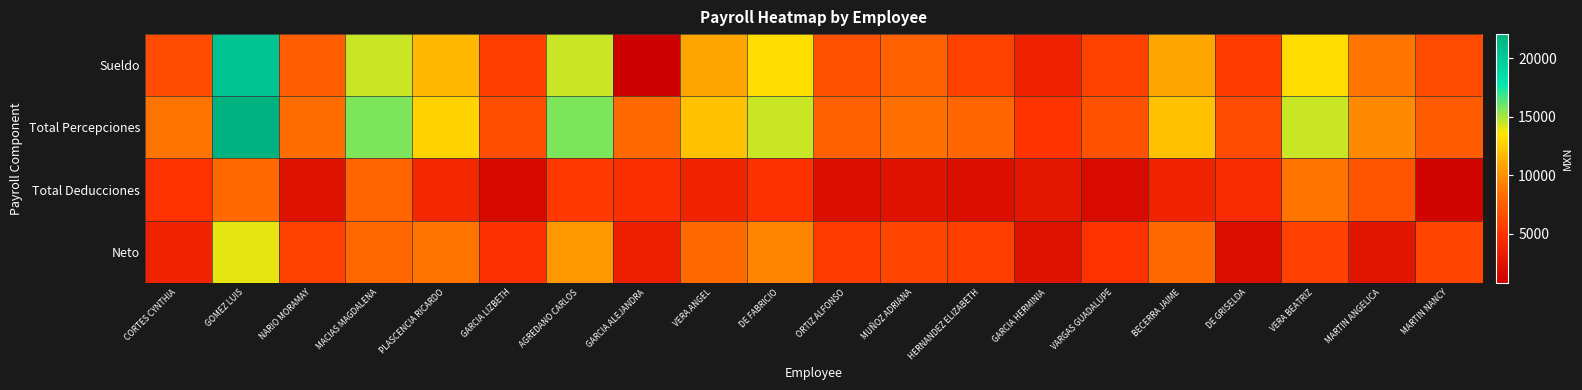

Reading left to right, transcribe all the data shown in this chart.

Sueldo: CORTES CYNTHIA=6487.5	GOMEZ LUIS=20491.0	NARIO MORAMAY=7371.0	MACIAS MAGDALENA=14457.5	PLASCENCIA RICARDO=11636.9	GARCIA LIZBETH=5710.5	AGREDANO CARLOS=14457.6	GARCIA ALEJANDRA=796.8	VERA ANGEL=10915.6	DE FABRICIO=13225.0	ORTIZ ALFONSO=6771.0	MUÑOZ ADRIANA=7534.8	HERNANDEZ ELIZABETH=5867.7	GARCIA HERMINIA=3624.4	VARGAS GUADALUPE=5938.4	BECERRA JAIME=10916.4	DE GRISELDA=5545.5	VERA BEATRIZ=13238.9	MARTIN ANGELICA=8736.0	MARTIN NANCY=6412.9
Total Percepciones: CORTES CYNTHIA=8664.4	GOMEZ LUIS=22070.6	NARIO MORAMAY=8294.5	MACIAS MAGDALENA=15735.3	PLASCENCIA RICARDO=12773.7	GARCIA LIZBETH=6551.0	AGREDANO CARLOS=15735.5	GARCIA ALEJANDRA=8124.4	VERA ANGEL=12016.4	DE FABRICIO=14441.3	ORTIZ ALFONSO=7664.6	MUÑOZ ADRIANA=8466.5	HERNANDEZ ELIZABETH=7889.6	GARCIA HERMINIA=5085.5	VARGAS GUADALUPE=6790.3	BECERRA JAIME=12017.2	DE GRISELDA=6377.8	VERA BEATRIZ=14455.8	MARTIN ANGELICA=9727.8	MARTIN NANCY=7288.6
Total Deducciones: CORTES CYNTHIA=4955.4	GOMEZ LUIS=8069.6	NARIO MORAMAY=2345.6	MACIAS MAGDALENA=7783.3	PLASCENCIA RICARDO=4164.7	GARCIA LIZBETH=1703.0	AGREDANO CARLOS=5423.5	GARCIA ALEJANDRA=4622.4	VERA ANGEL=3855.4	DE FABRICIO=4895.3	ORTIZ ALFONSO=2109.6	MUÑOZ ADRIANA=2410.5	HERNANDEZ ELIZABETH=2108.6	GARCIA HERMINIA=2788.5	VARGAS GUADALUPE=1789.3	BECERRA JAIME=3855.2	DE GRISELDA=4396.8	VERA BEATRIZ=8669.8	MARTIN ANGELICA=7020.8	MARTIN NANCY=1229.6
Neto: CORTES CYNTHIA=3709.0	GOMEZ LUIS=14001.0	NARIO MORAMAY=5949.0	MACIAS MAGDALENA=7952.0	PLASCENCIA RICARDO=8609.0	GARCIA LIZBETH=4848.0	AGREDANO CARLOS=10312.0	GARCIA ALEJANDRA=3502.0	VERA ANGEL=8161.0	DE FABRICIO=9546.0	ORTIZ ALFONSO=5555.0	MUÑOZ ADRIANA=6056.0	HERNANDEZ ELIZABETH=5781.0	GARCIA HERMINIA=2297.0	VARGAS GUADALUPE=5001.0	BECERRA JAIME=8162.0	DE GRISELDA=1981.0	VERA BEATRIZ=5786.0	MARTIN ANGELICA=2707.0	MARTIN NANCY=6059.0